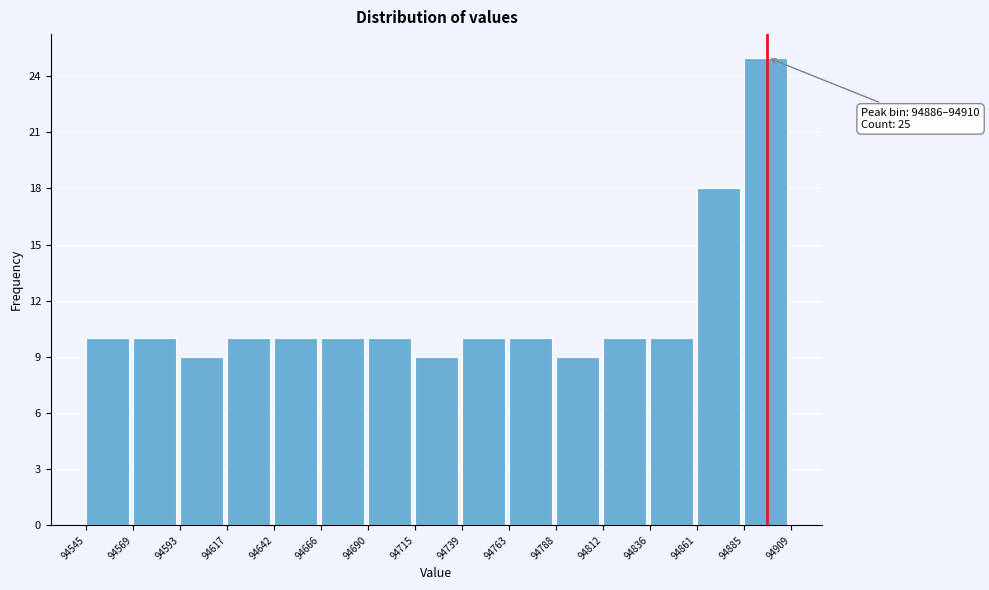

Which range on the x-axis has the tallest bar?

94885 to 94909